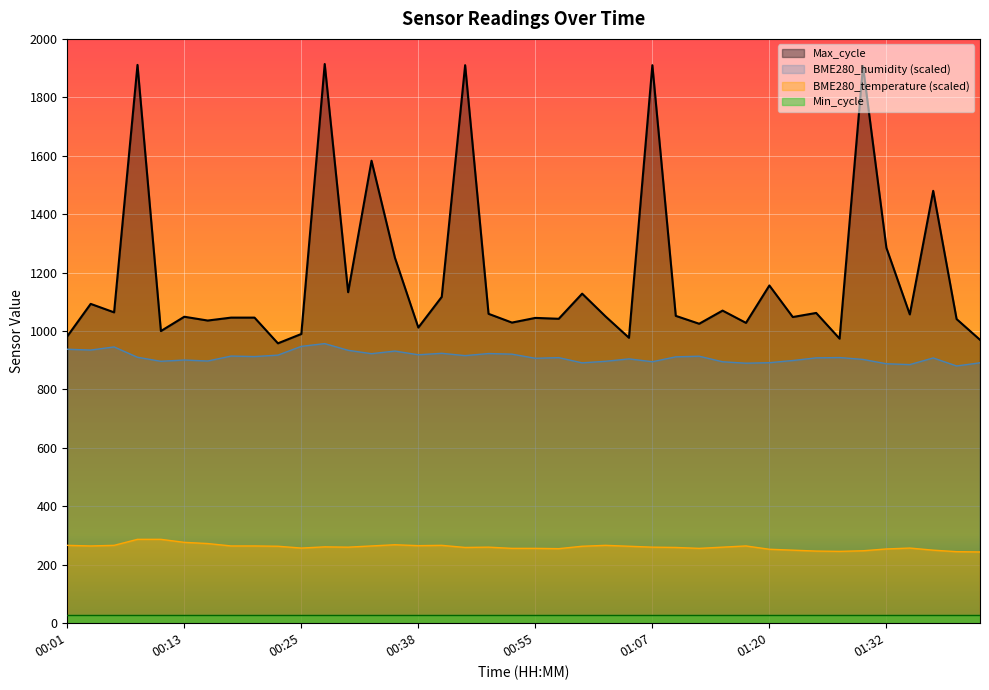

Does the chart display data point markers on the line(s)?

No